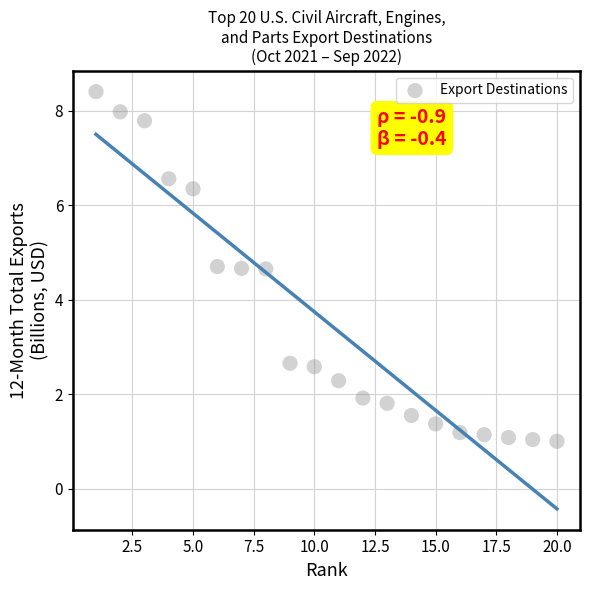

What is the range of Y values (max minus min)?

7.4